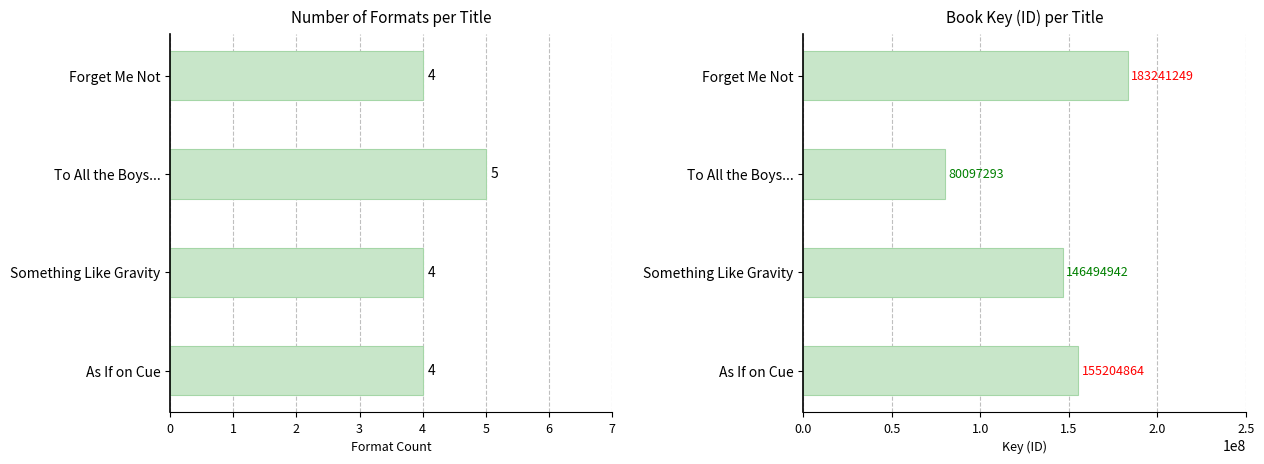

What is the total value across all series at As If on Cue?

155204868